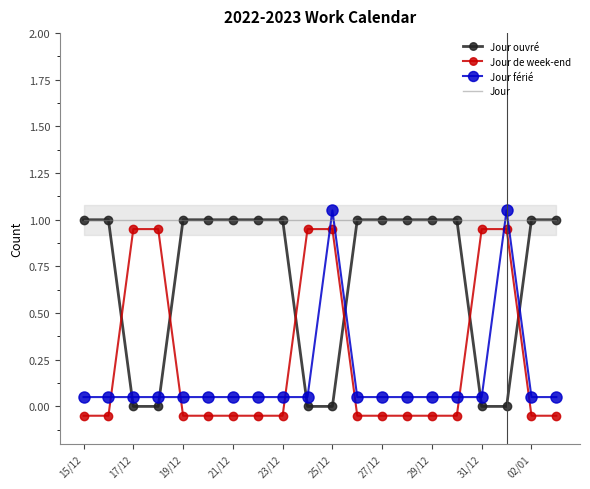

Is it true that Jour equals 1.0 at 25/12?

True